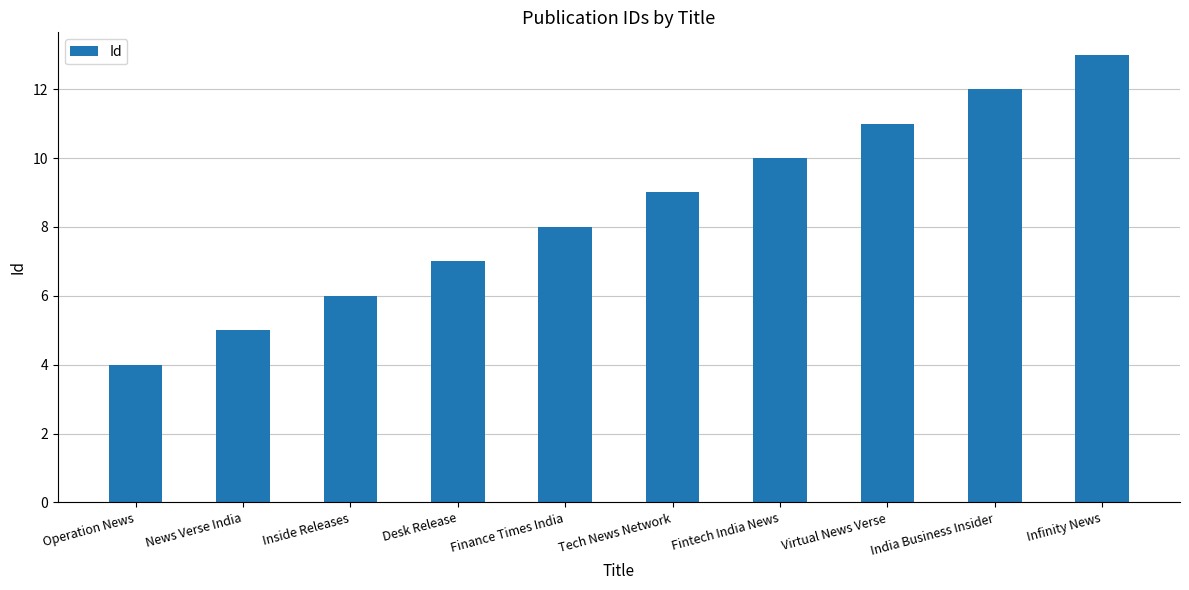

What is the greatest value displayed?

13